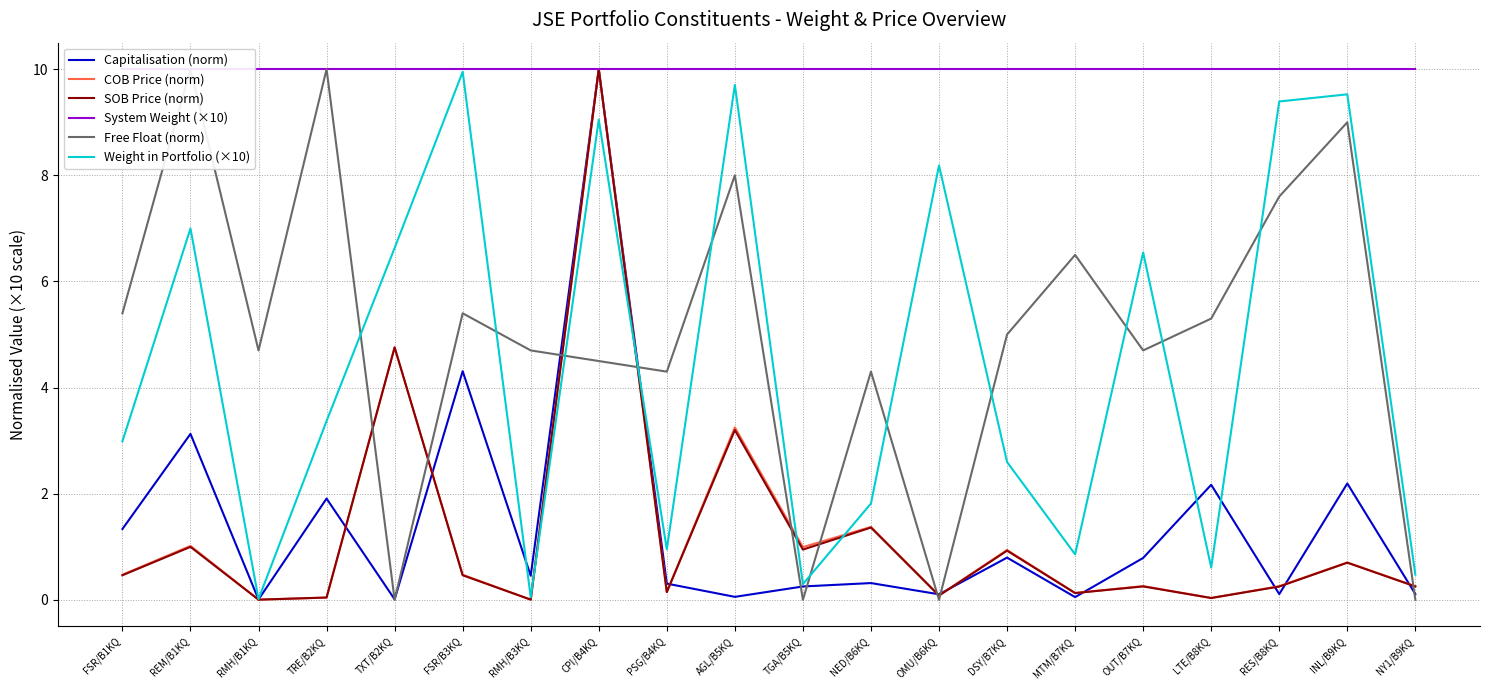

Which series has the widest spread of values?

Free Float (norm)